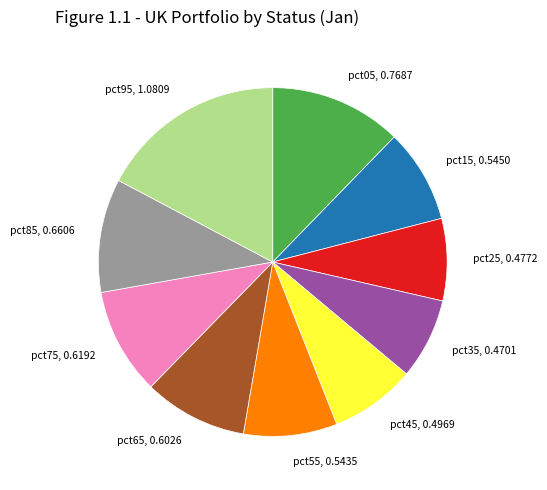

Is the sum of pct25, 0.4772 and pct35, 0.4701 greater than half?

No